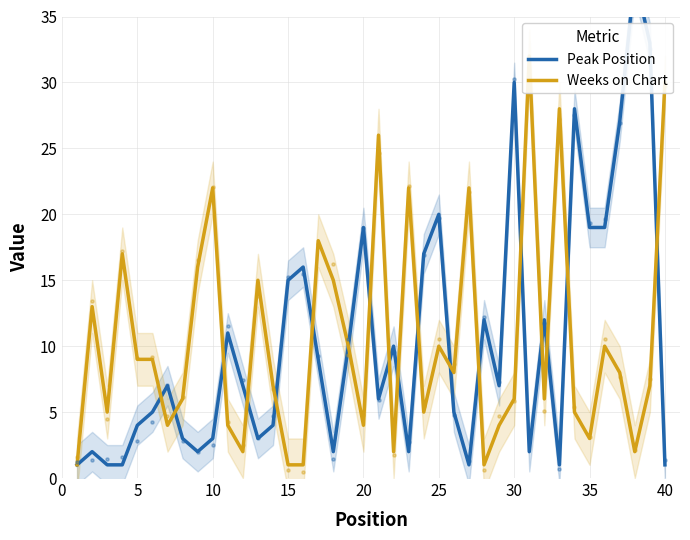

Which series contains the highest Y value?

Peak Position